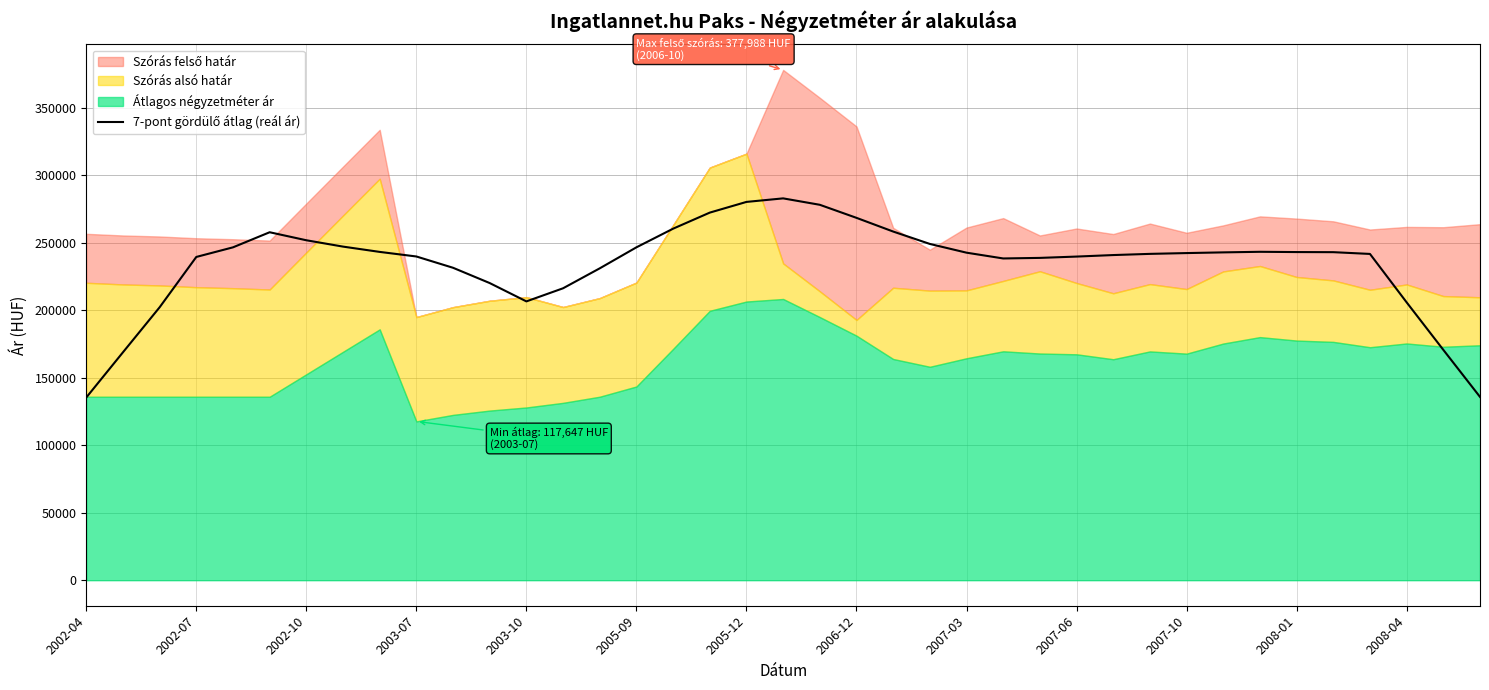

Reading right to left, transcribe all the data shown in this chart.

135774.0	170623.9	205798.3	241671.3	242977.0	243054.4	243250.0	242824.6	242306.7	241716.4	240835.1	239717.0	238739.1	238320.1	242600.4	249076.6	258251.9	268395.7	278065.3	282821.9	280201.1	272277.0	260374.4	246569.4	231006.0	216236.9	206516.1	220090.9	231416.0	239781.7	243175.7	247095.0	251797.4	257735.3	246553.4	239439.1	202167.9	168819.4	135328.0